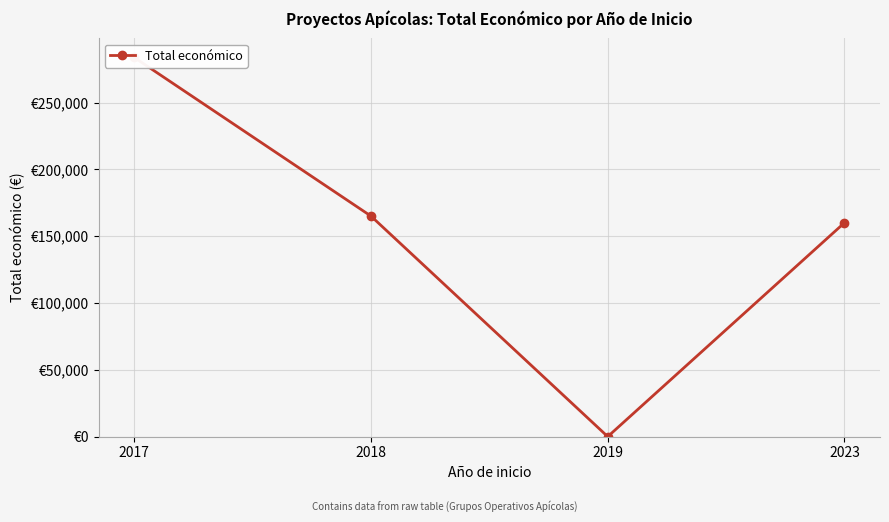

Between 2023 and 2019, which is larger?

2023